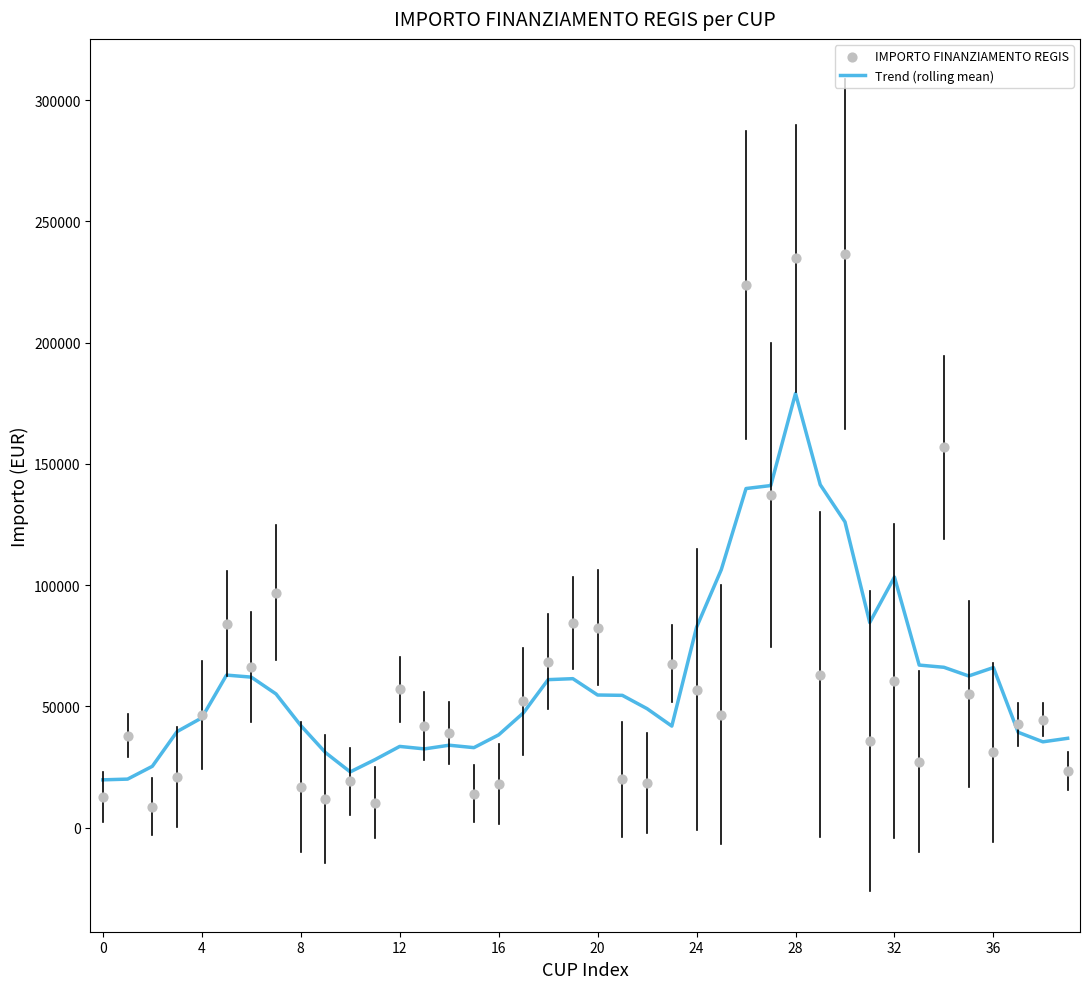

Is the value of IMPORTO FINANZIAMENTO REGIS at 12 greater than the value of Trend (rolling mean) at 24?

No